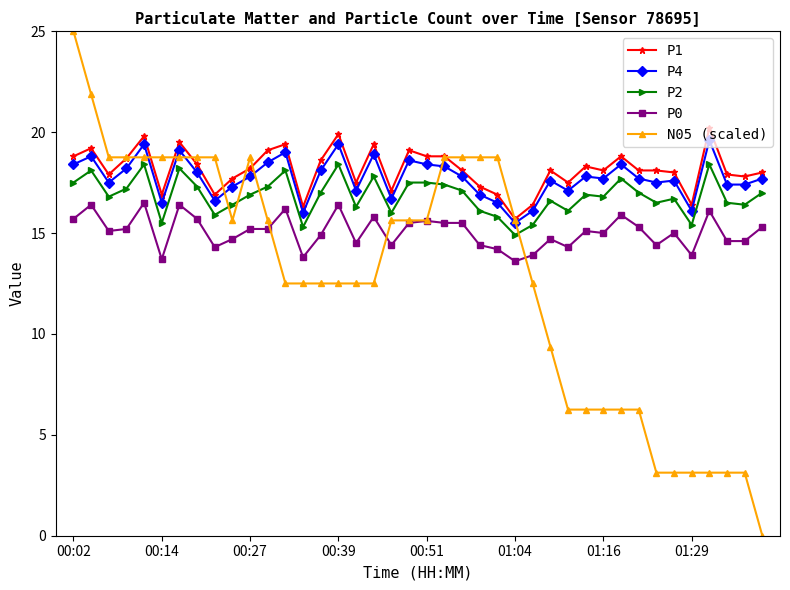

How many lines are shown in the chart?

5